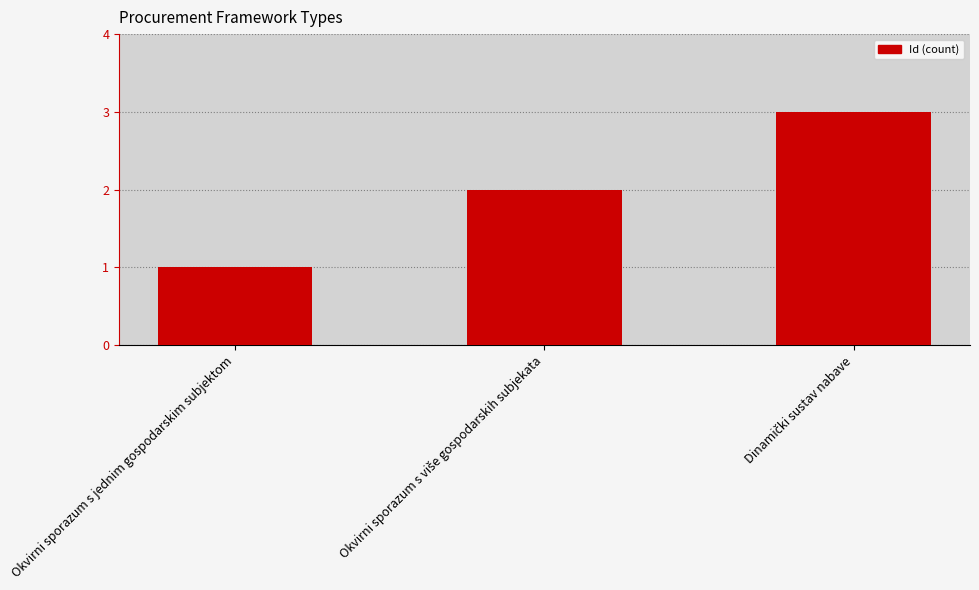

How many values are below 2?

1